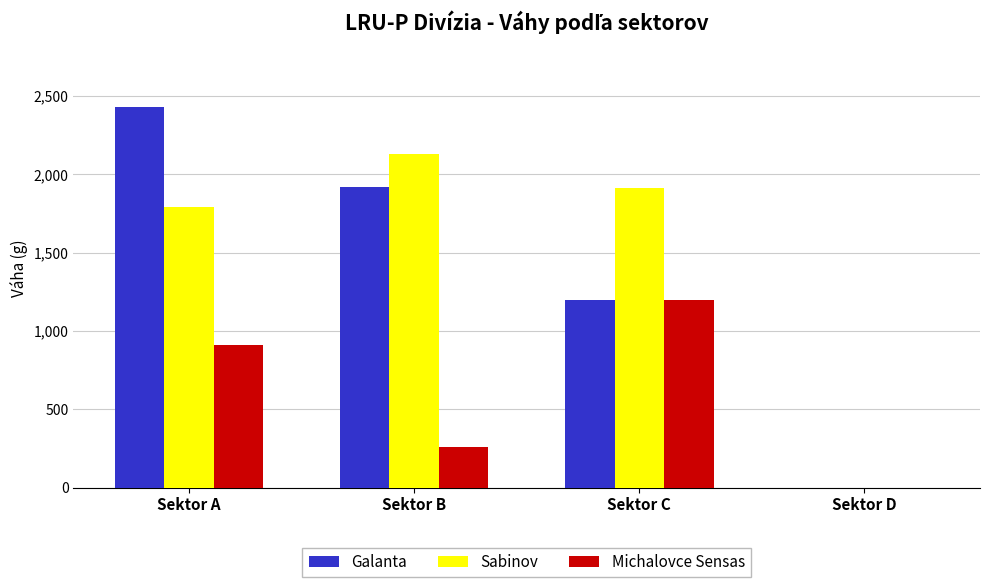

How many data points does each series have?

4